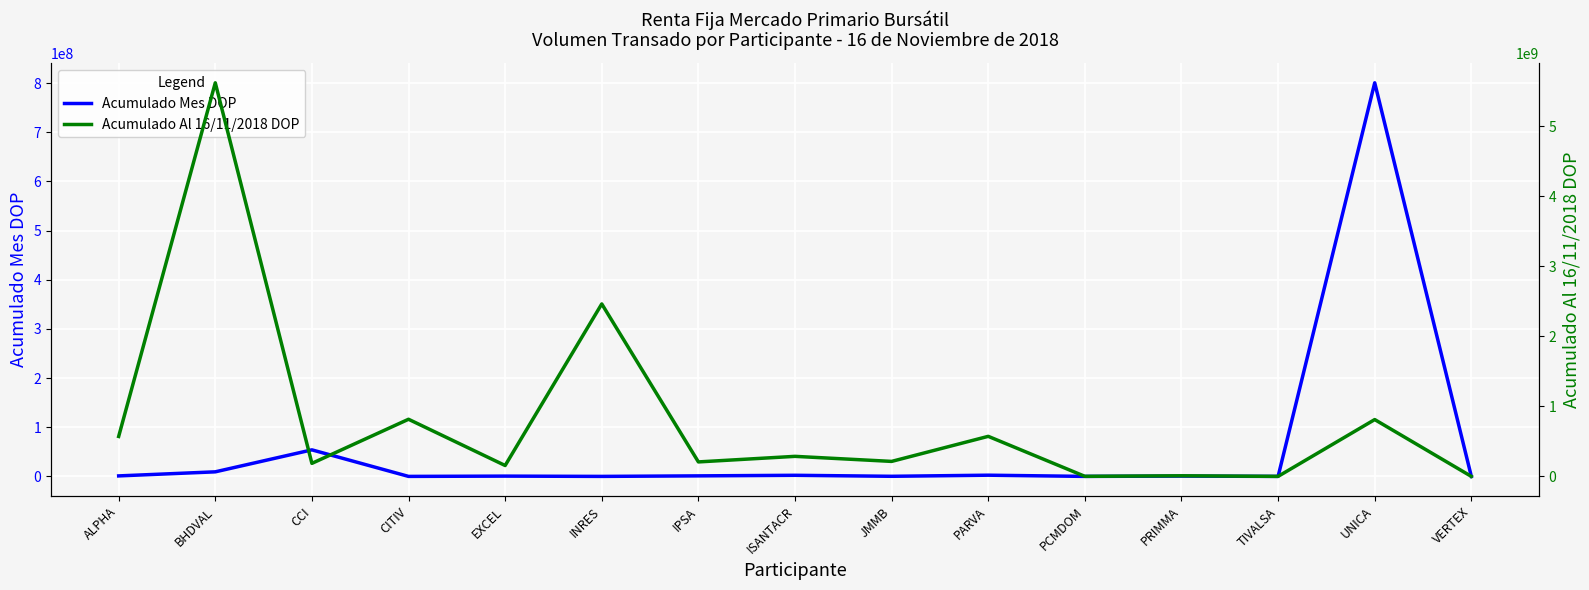

True or false: Acumulado Al 16/11/2018 DOP and Acumulado Mes DOP cross at least once.

False